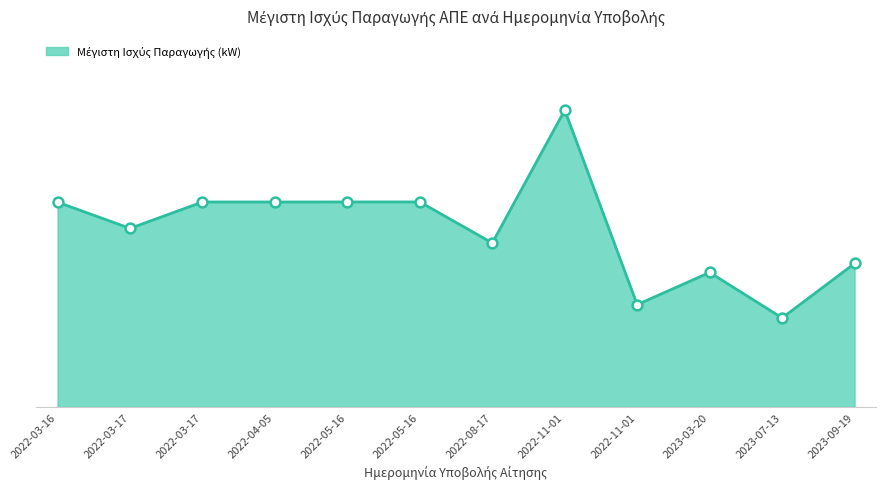

Between 2022-05-16 and 2022-03-16, which is larger?

2022-05-16